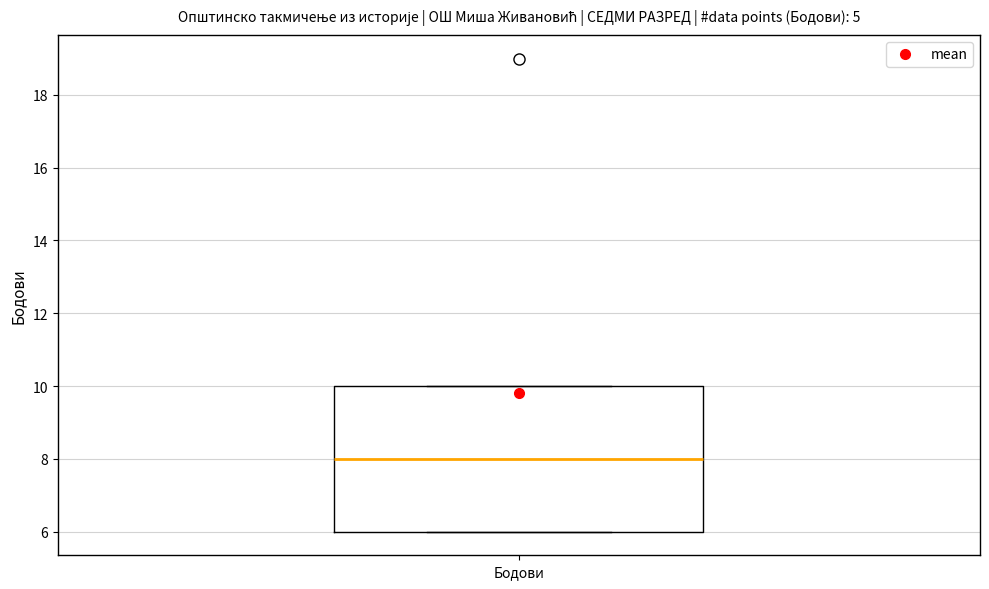

Transcribe this box plot: give where the median line is, the range the box spans, and where the two whiskers end, as read against the y-axis. The values are not printed on the chart, so give them approximately, as read against the axis.

median 8, box 6 to 10, whiskers 6 to 10